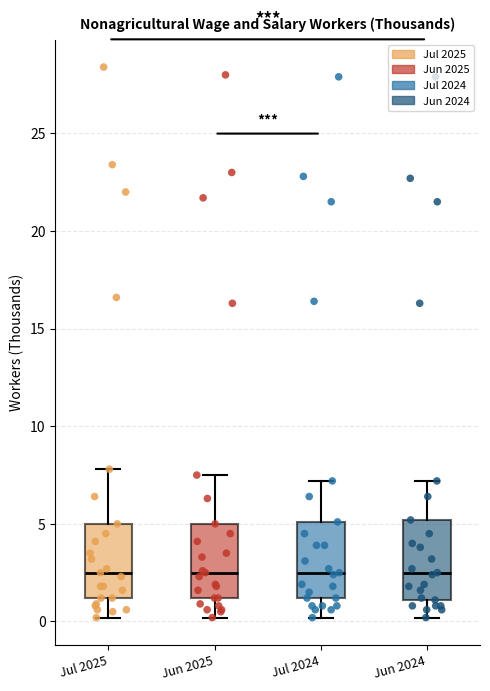

Where does the upper whisker of the box for Jul 2025 end on the y-axis? The values are not printed on the chart, so give them approximately, as read against the axis.

8.0